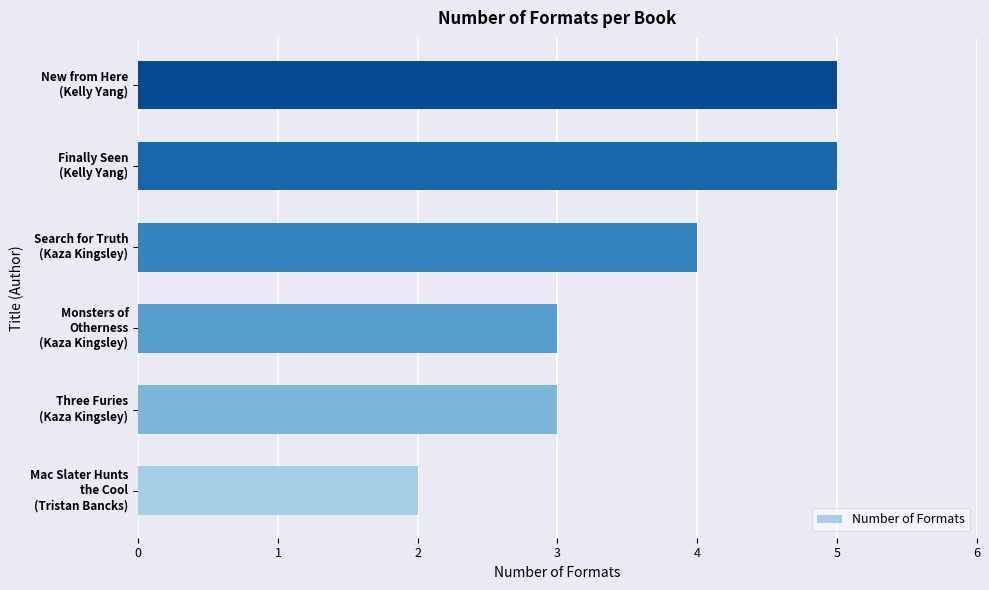

How many bars are there in total?

6